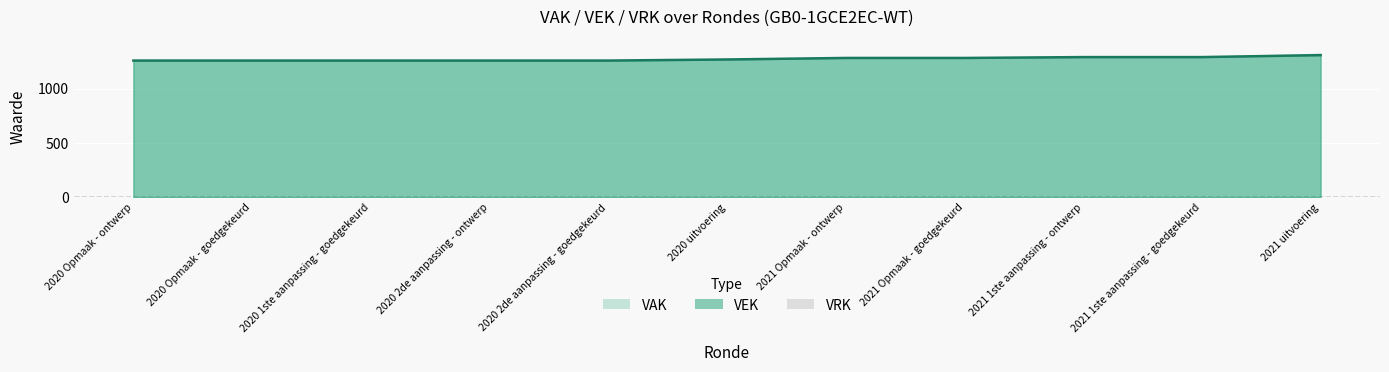

Read the value at 2021 uitvoering, to the nearest 5.

1310